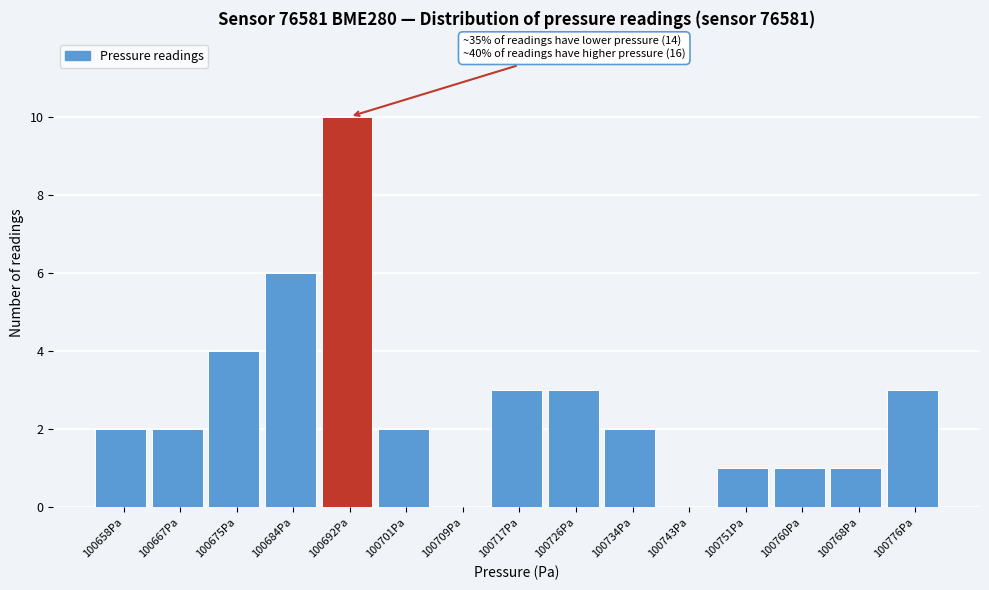

Which range on the x-axis has the tallest bar?

100688 to 100696